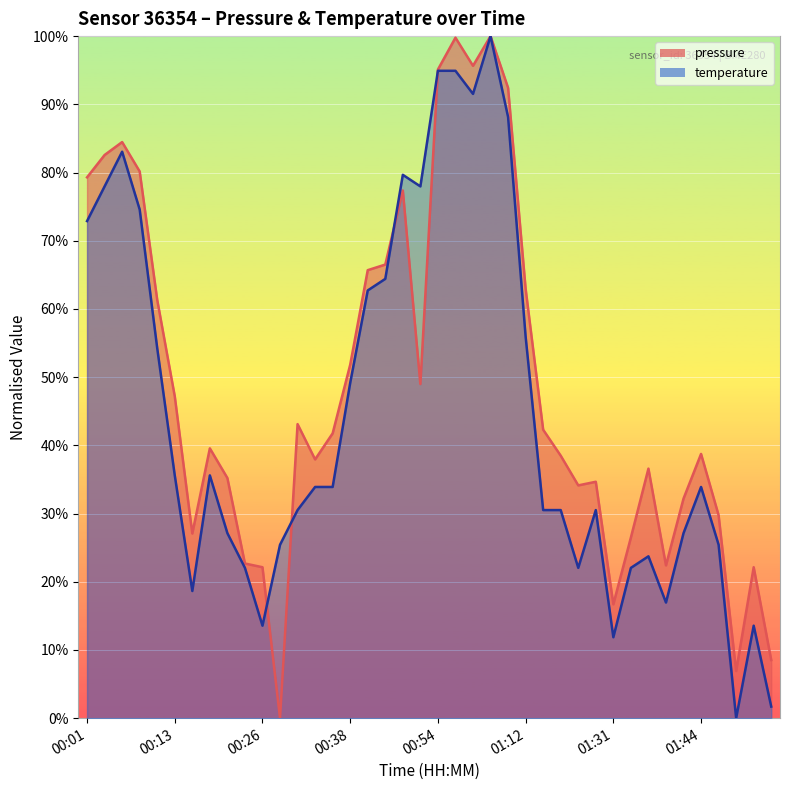

Where is the first local maximum for pressure?

00:06